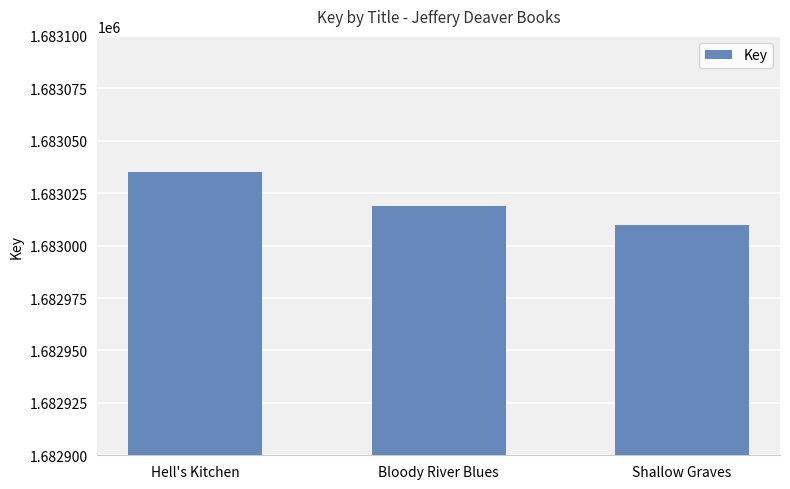

What is the smallest value displayed?

1683010